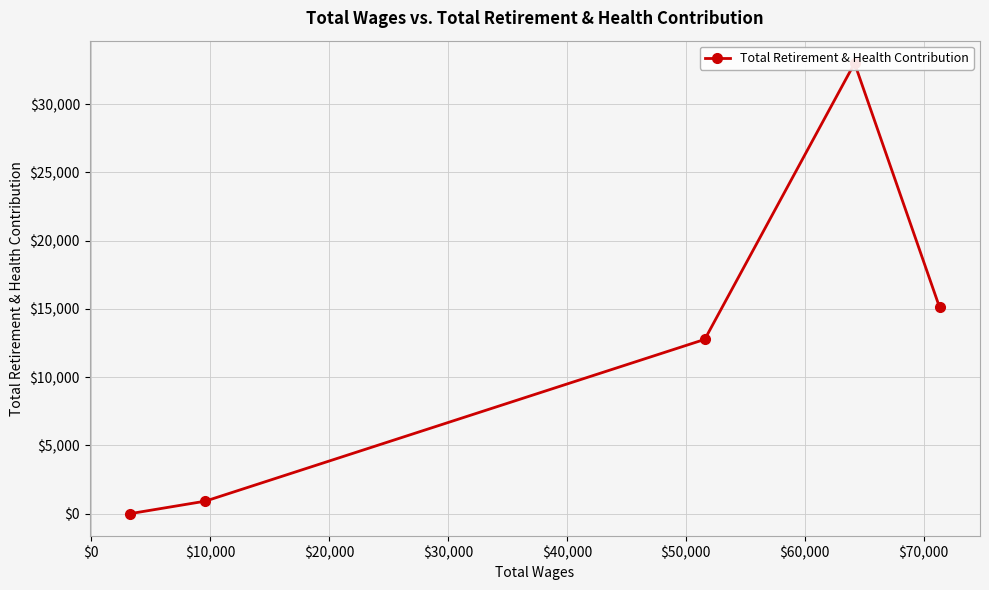

What is the difference between the maximum and minimum values?

33008